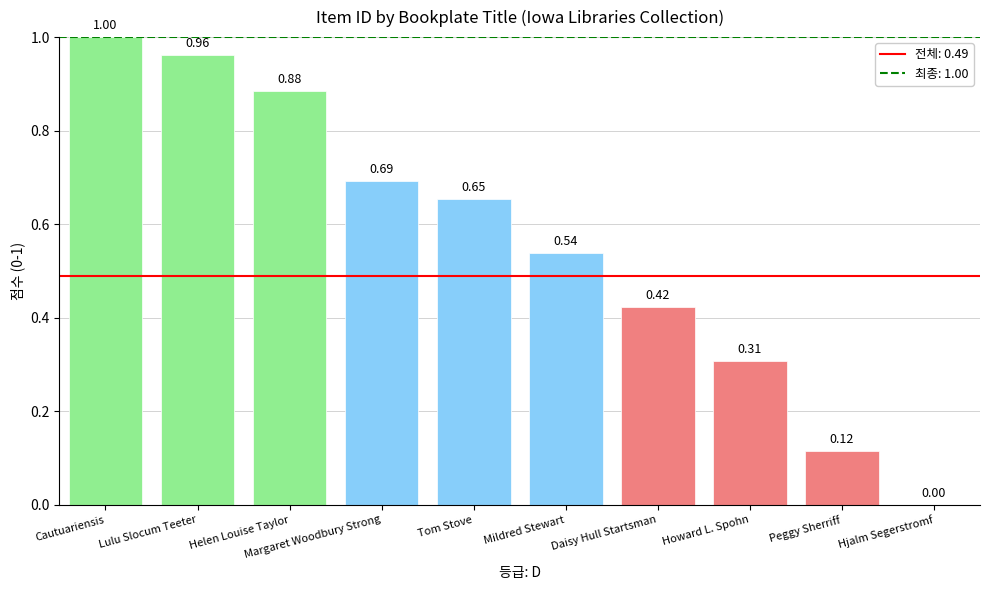

Which category has the highest value across all series?

Cautuariensis